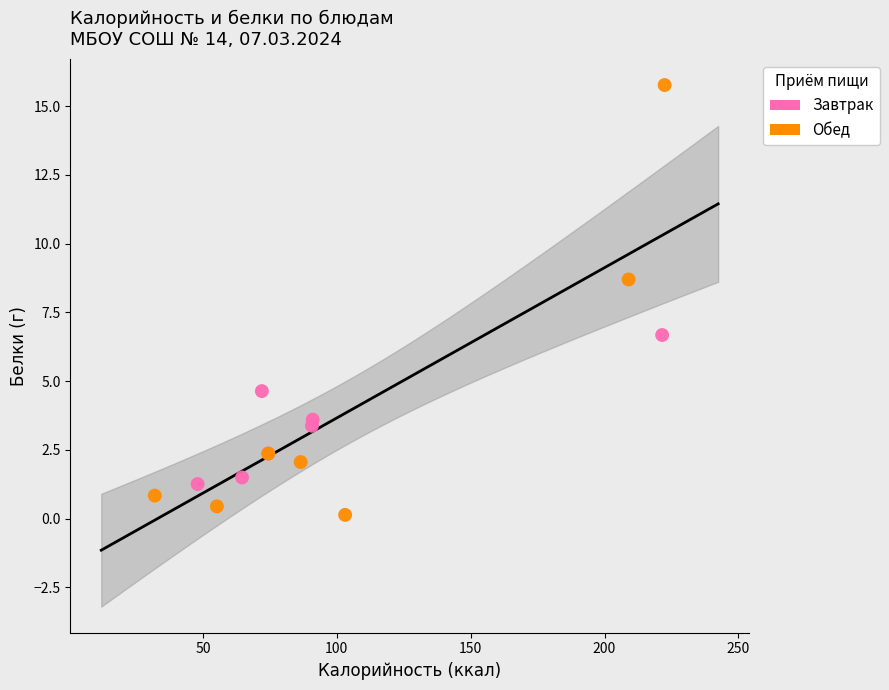

Which series reaches the minimum Y coordinate?

Обед